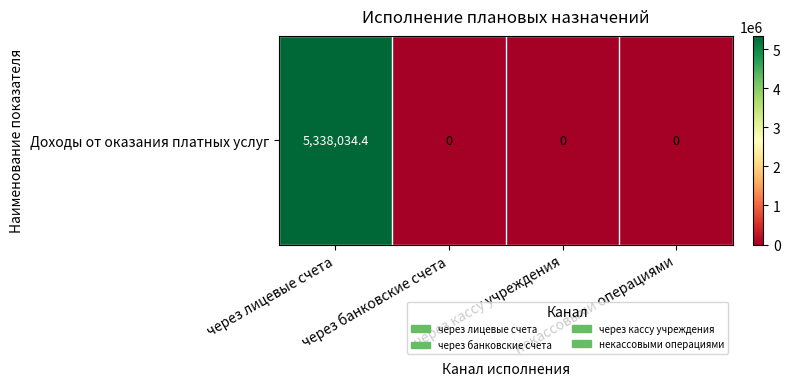

List the labels in order of value, smallest first.

через банковские счета, через кассу учреждения, некассовыми операциями, через лицевые счета